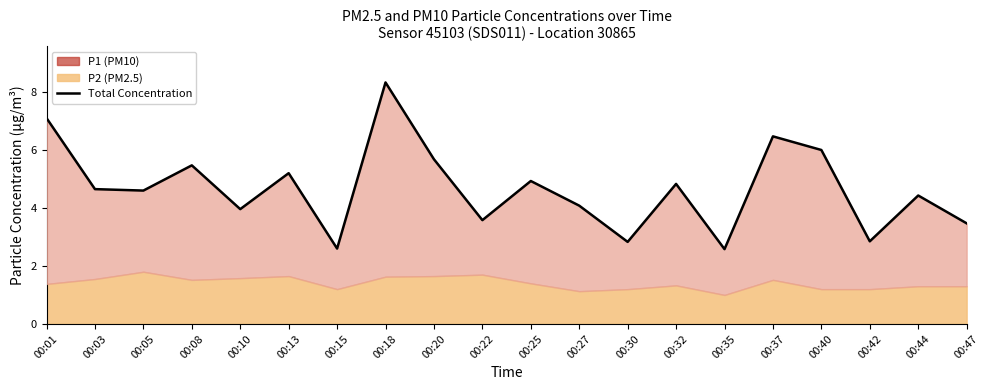

At which category does the chart reach its peak across all series?

00:18